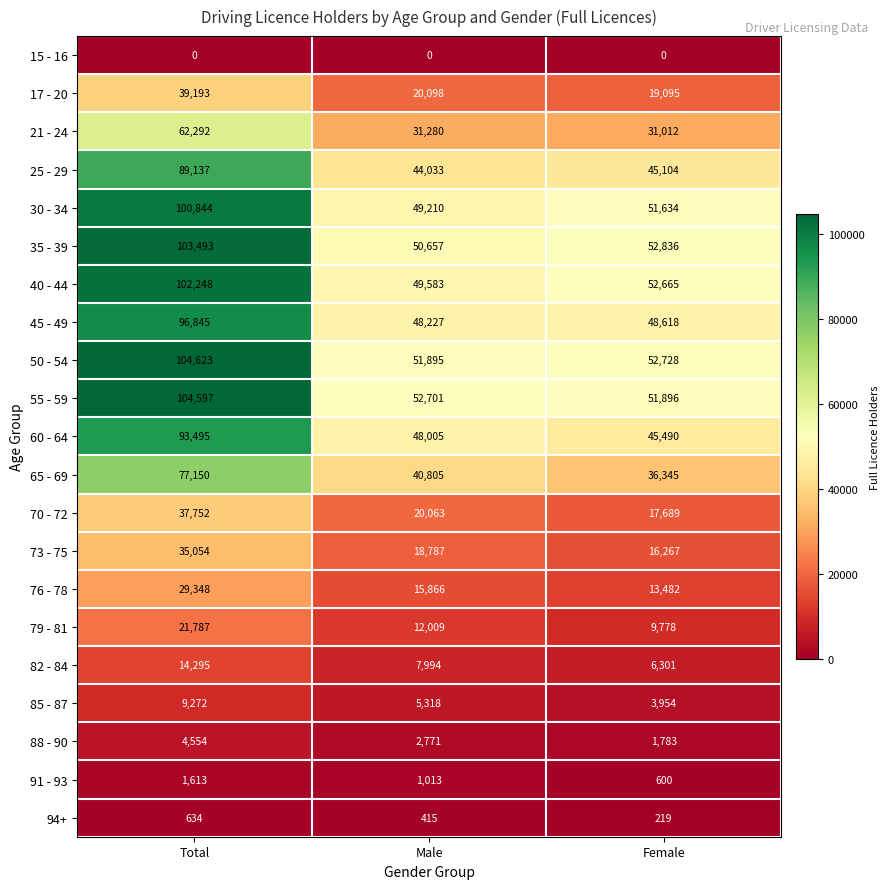

What is the difference between the 21 - 24 values at Female and Total?

31280